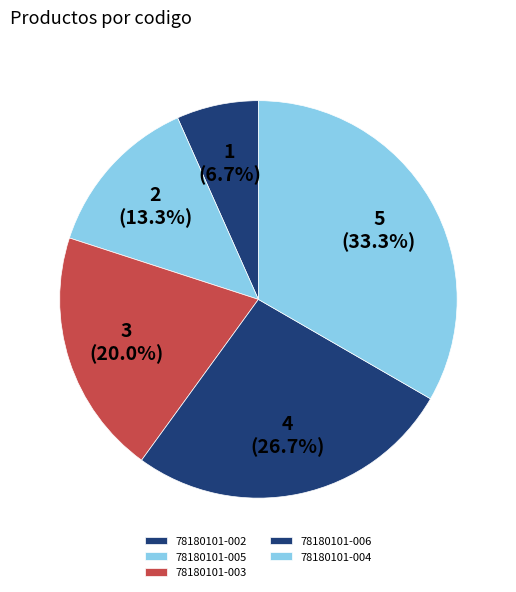

True or false: 78180101-003 accounts for 9% of the total.

False